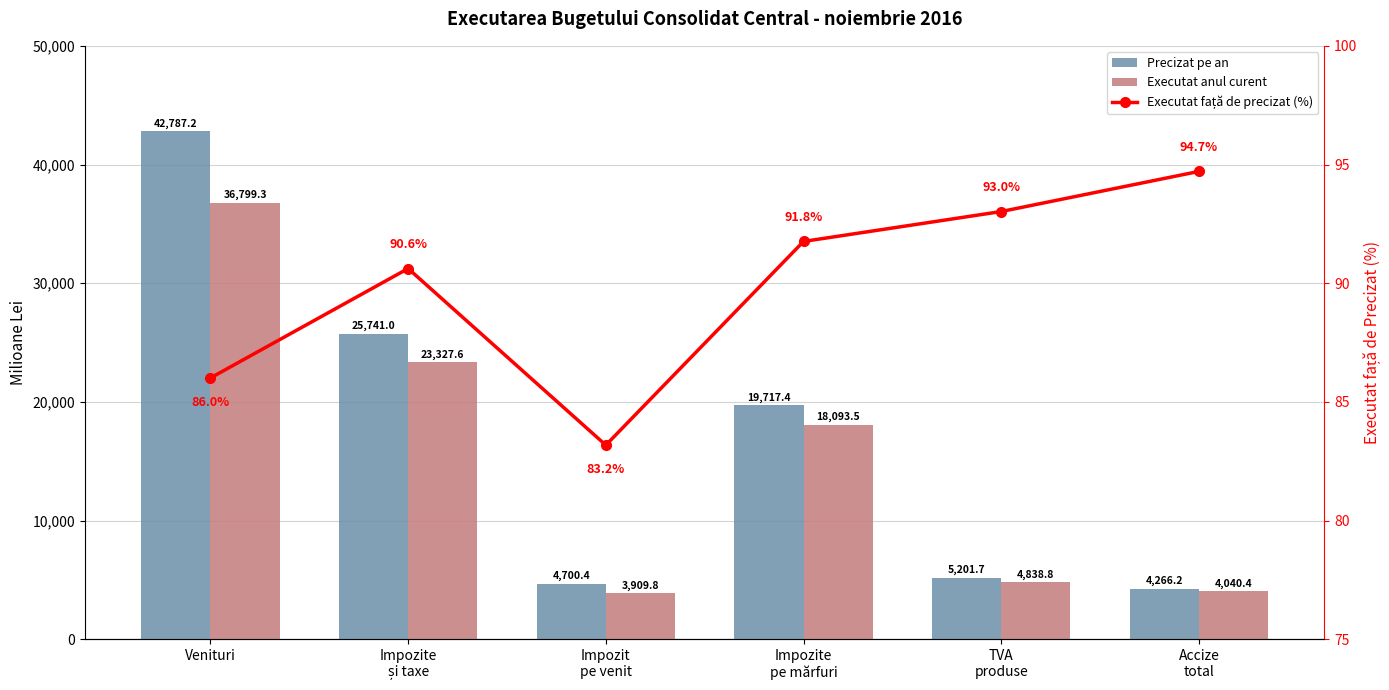

Rank the series by their maximum value, from lowest to highest.

Executat față de precizat (%), Executat anul curent, Precizat pe an